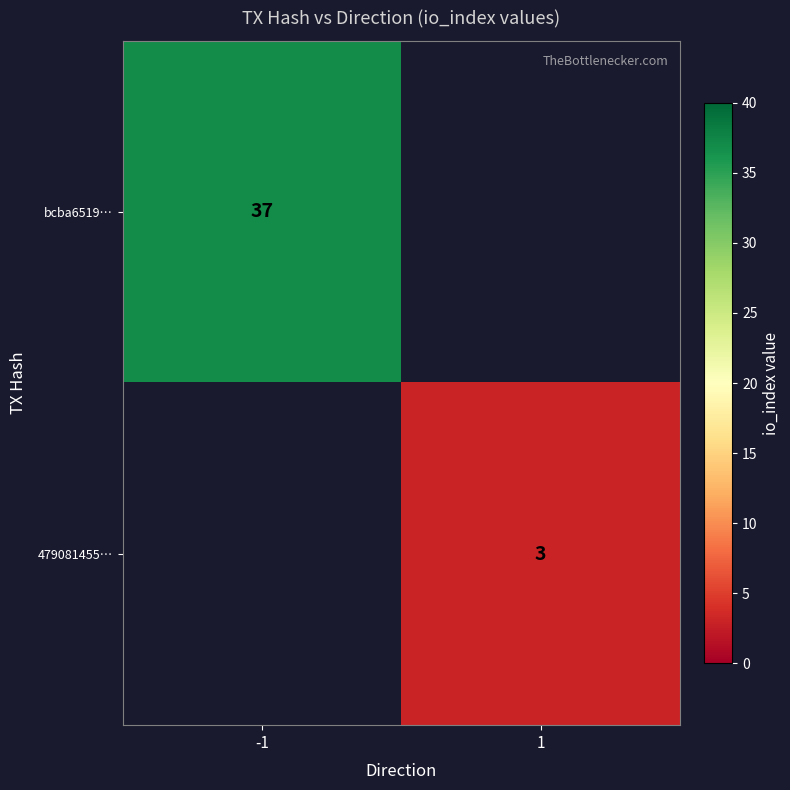

The bcba6519… series shows 37 at -1. True or false?

True